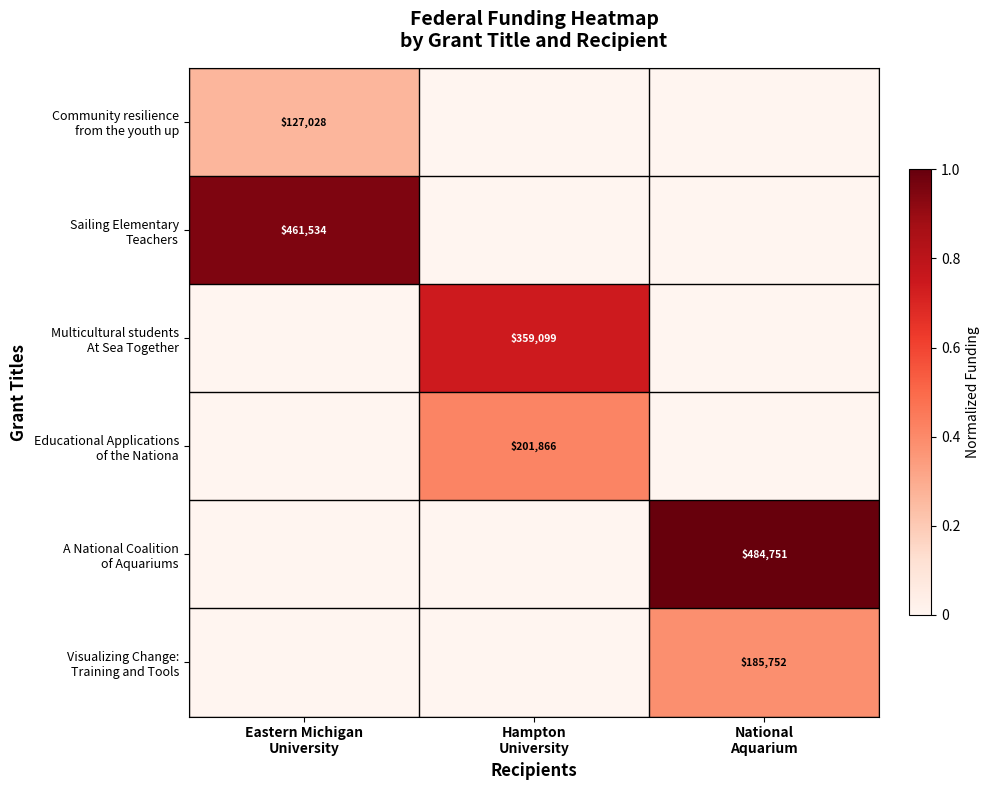

What is the average value of the Sailing Elementary Teachers series?

0.3